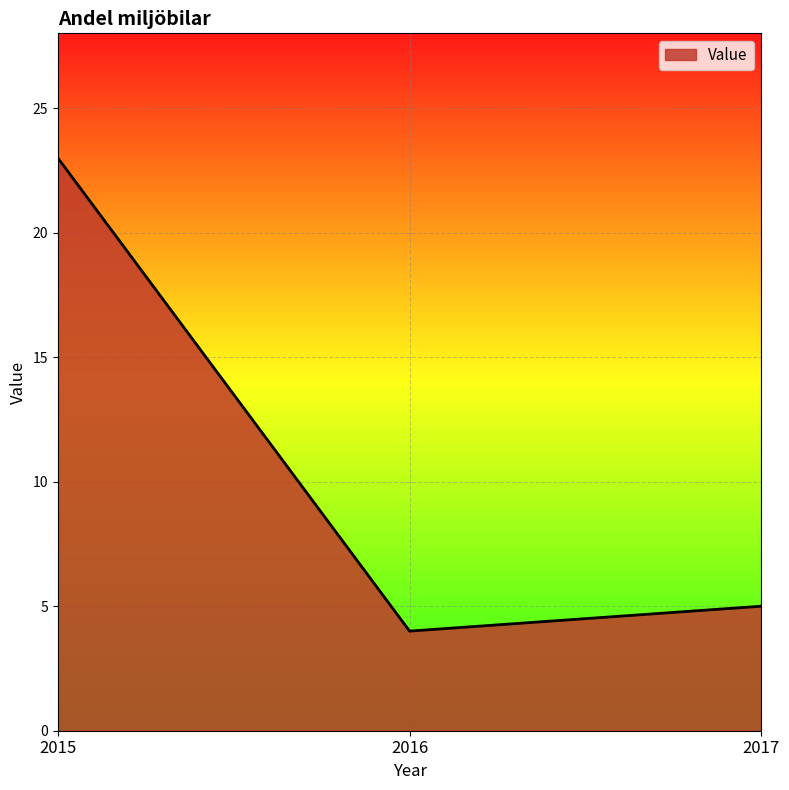

Is it true that the value at 2015 is 12?

False